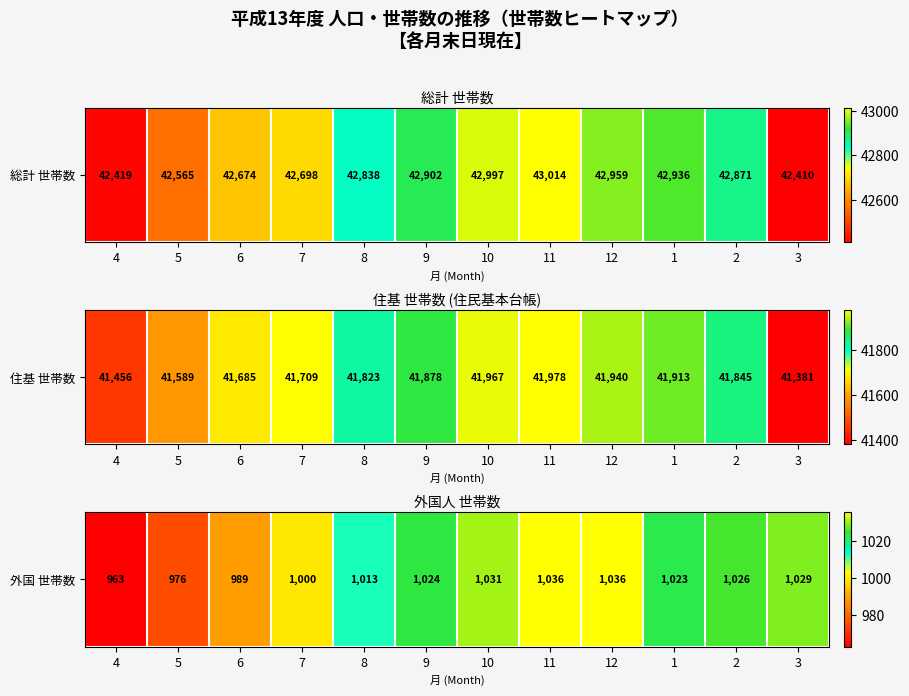

Is it true that the value at 5 is 976?

True